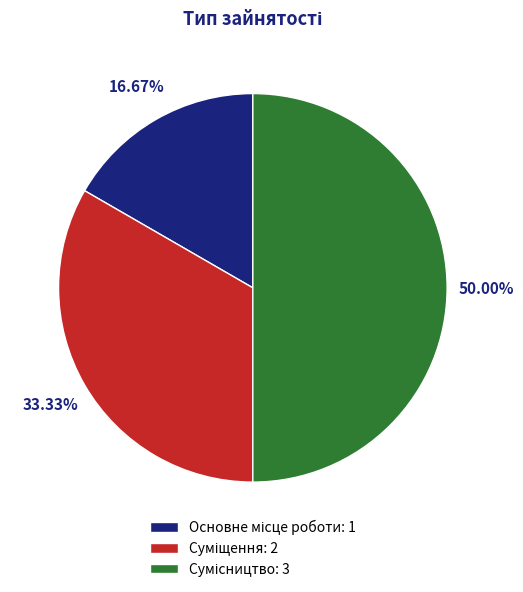

What is the largest slice in the pie chart?

Сумісництво